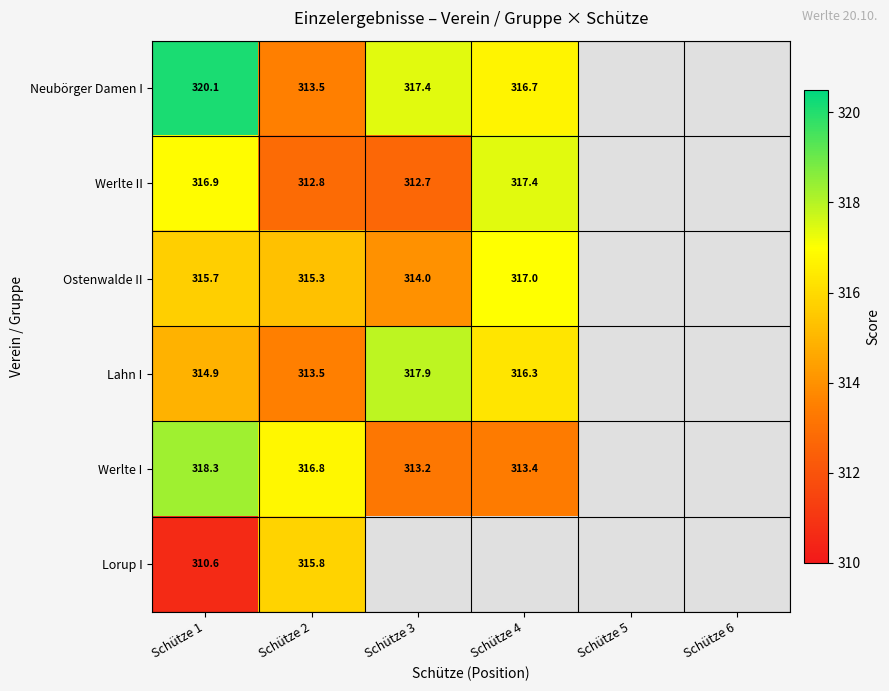

What is the difference between the Lahn I values at Schütze 1 and Schütze 3?

3.0